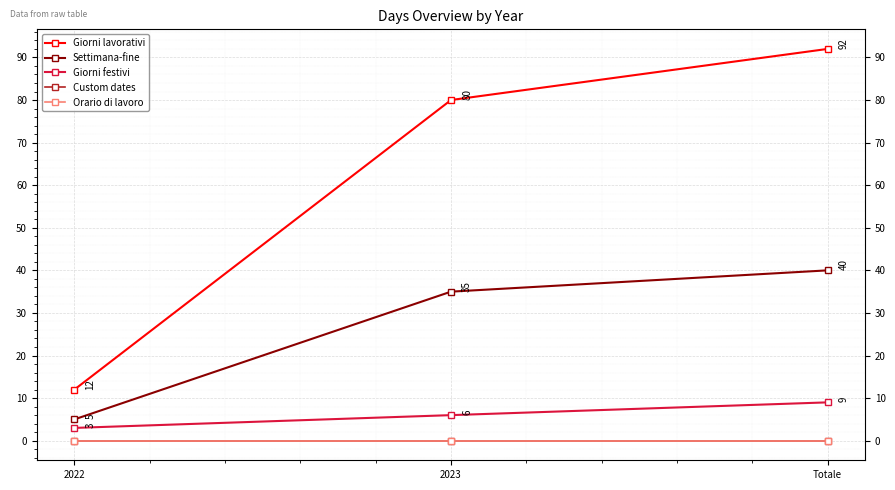

Is this an area chart (filled region under the line)?

No